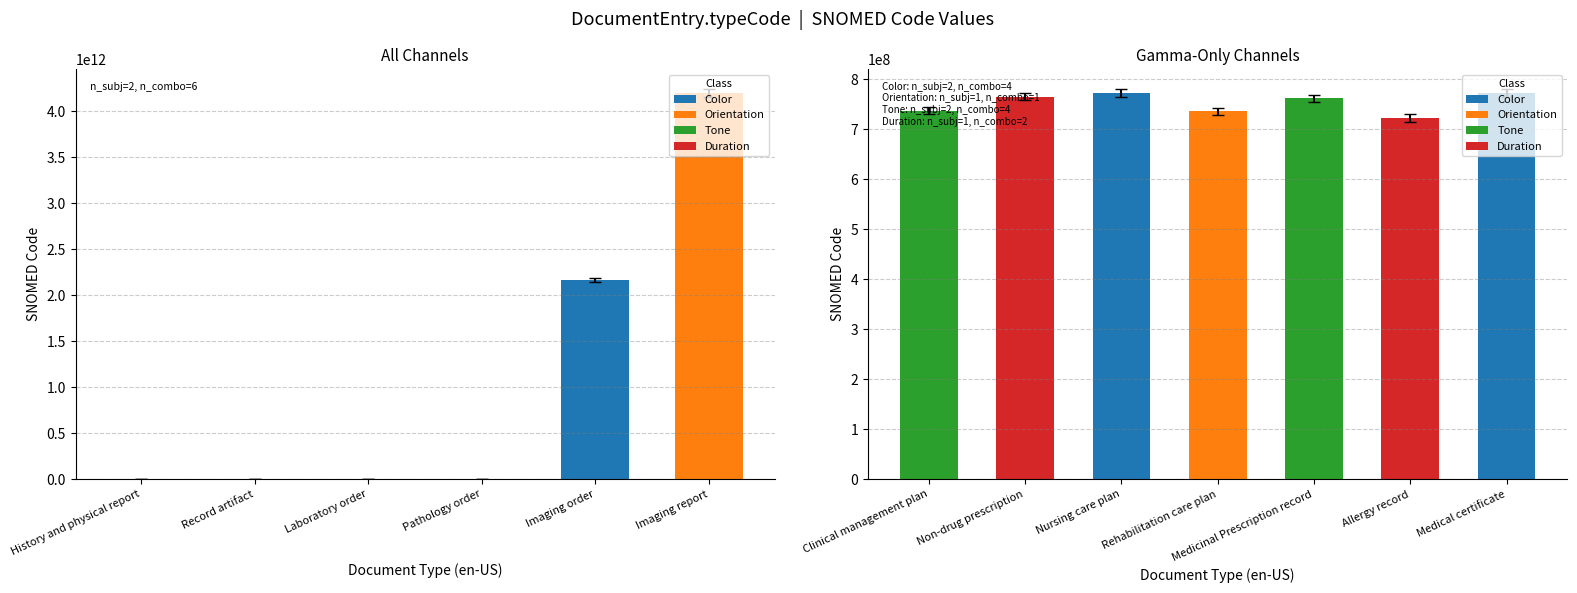

At which category does the chart reach its peak across all series?

Imaging report